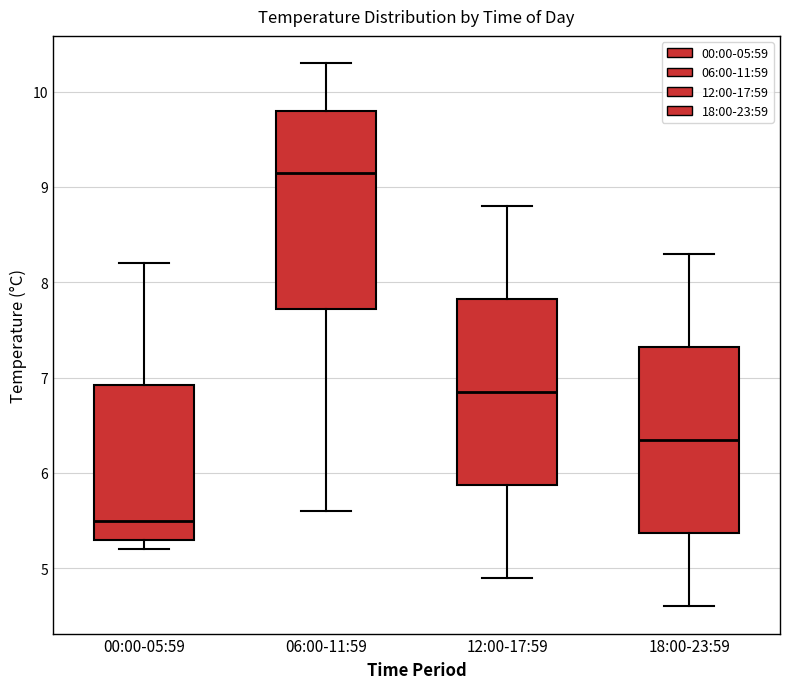

Which box has the highest median line?

06:00-11:59